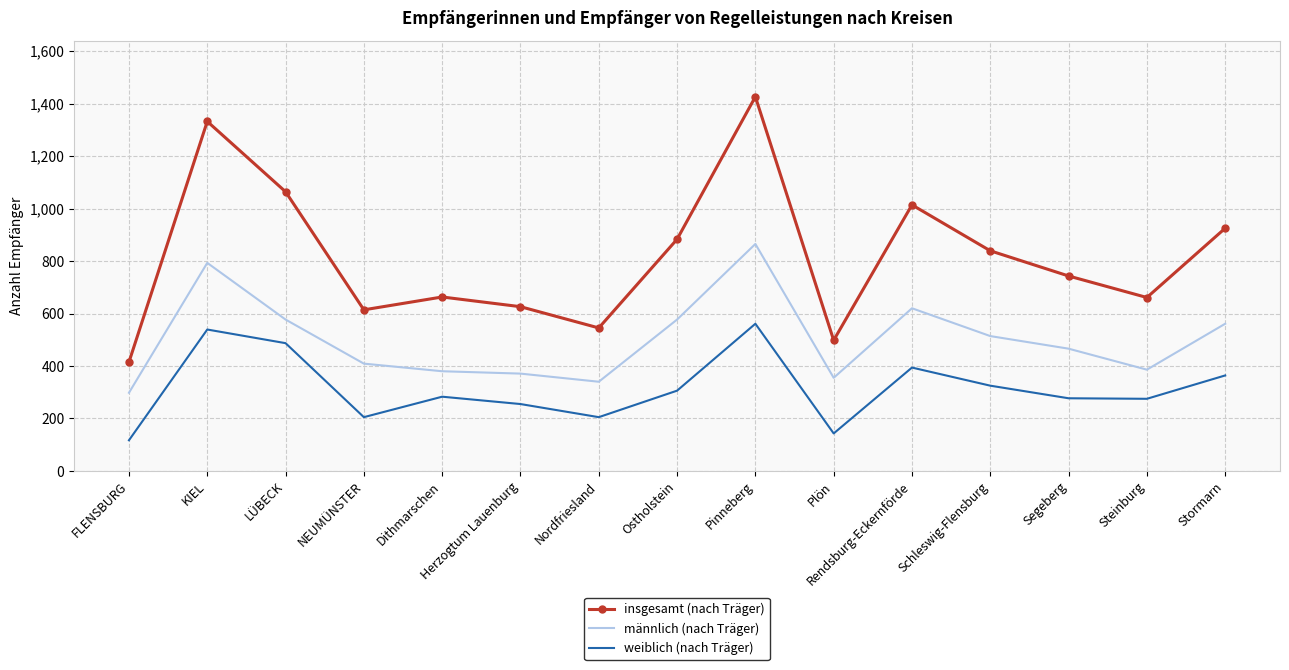

Which category has the highest value across all series?

Pinneberg